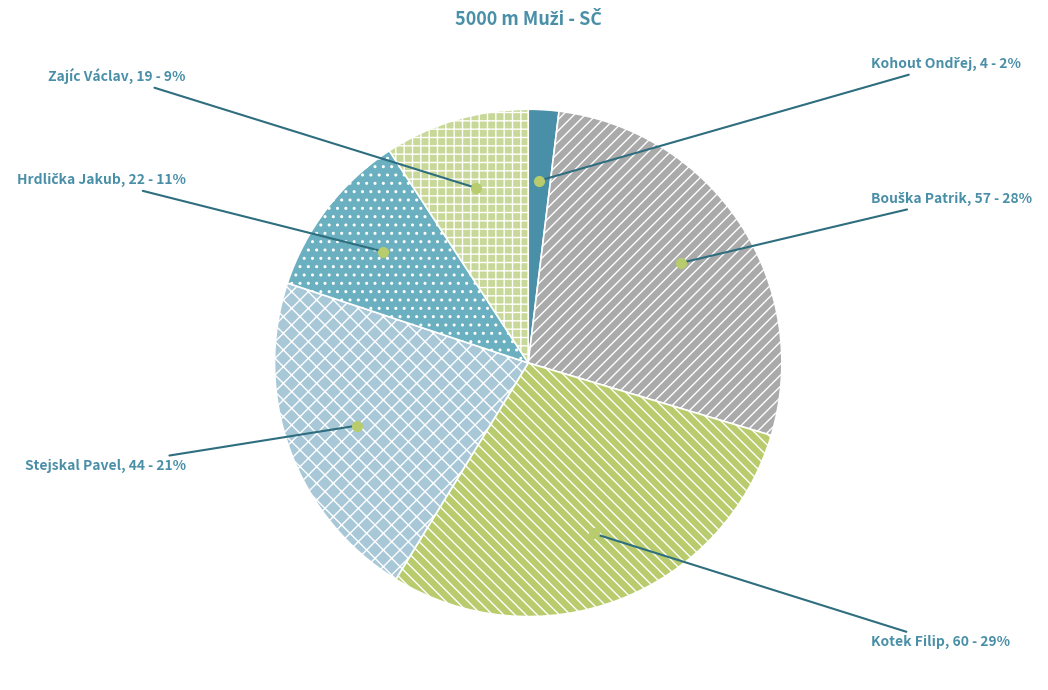

Does Kotek Filip account for over 50% of the chart?

No